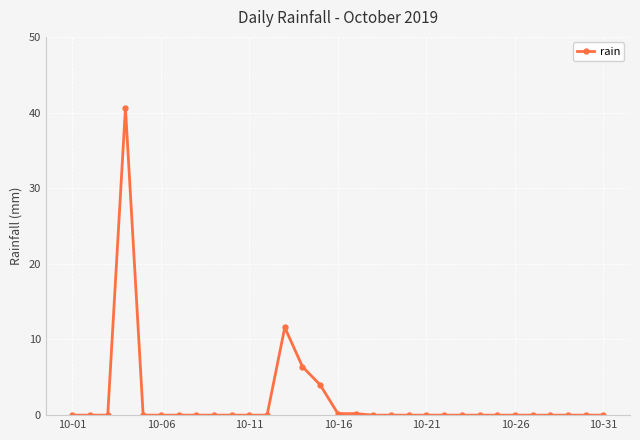

What is the greatest value displayed?

40.6